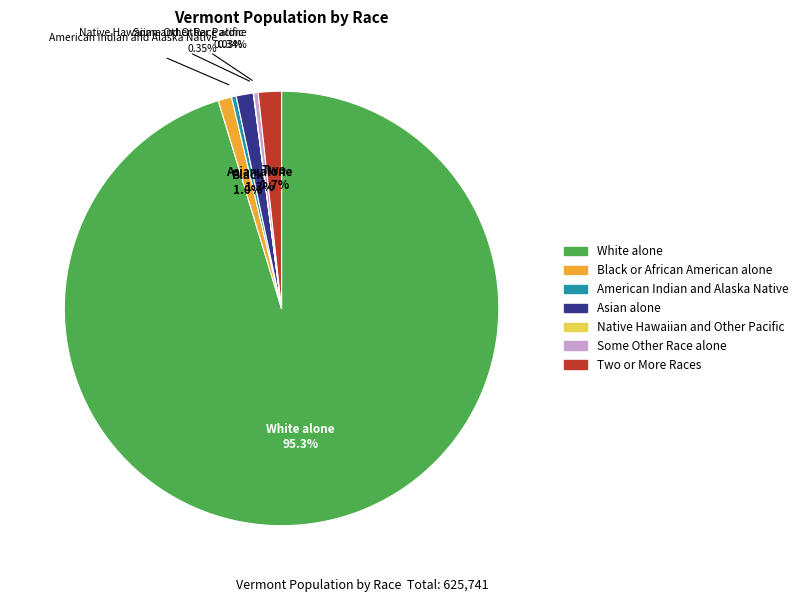

To the nearest percent, what portion does White alone represent?

95%